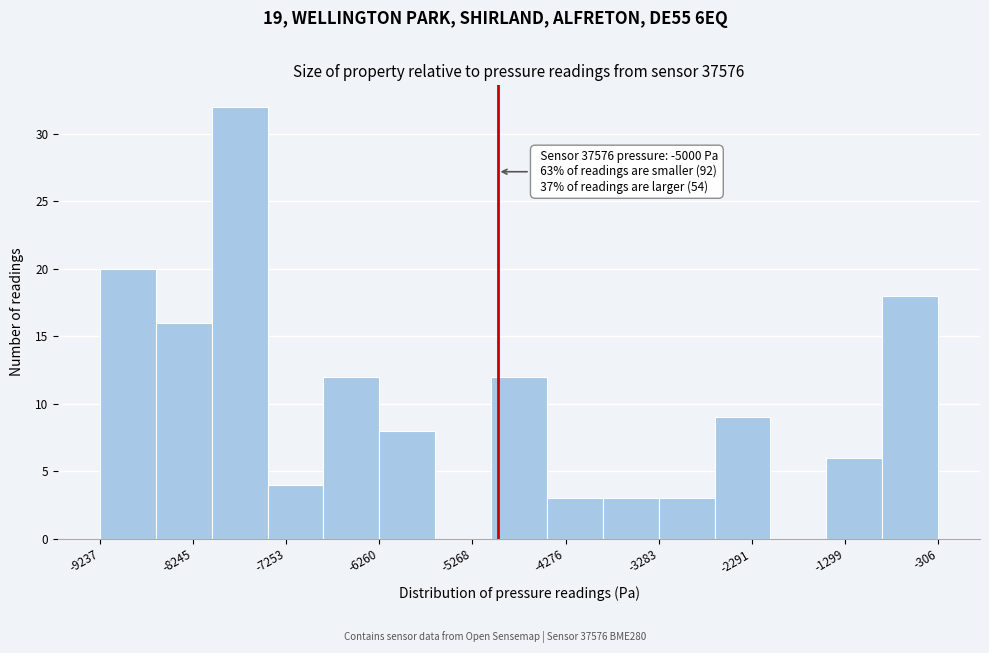

Over which range of the x-axis is the bar tallest?

-8000 to -7500